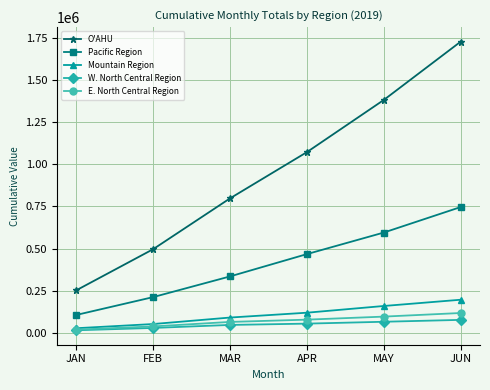

What is the difference between the maximum and minimum values in the Pacific Region series?

641529.5